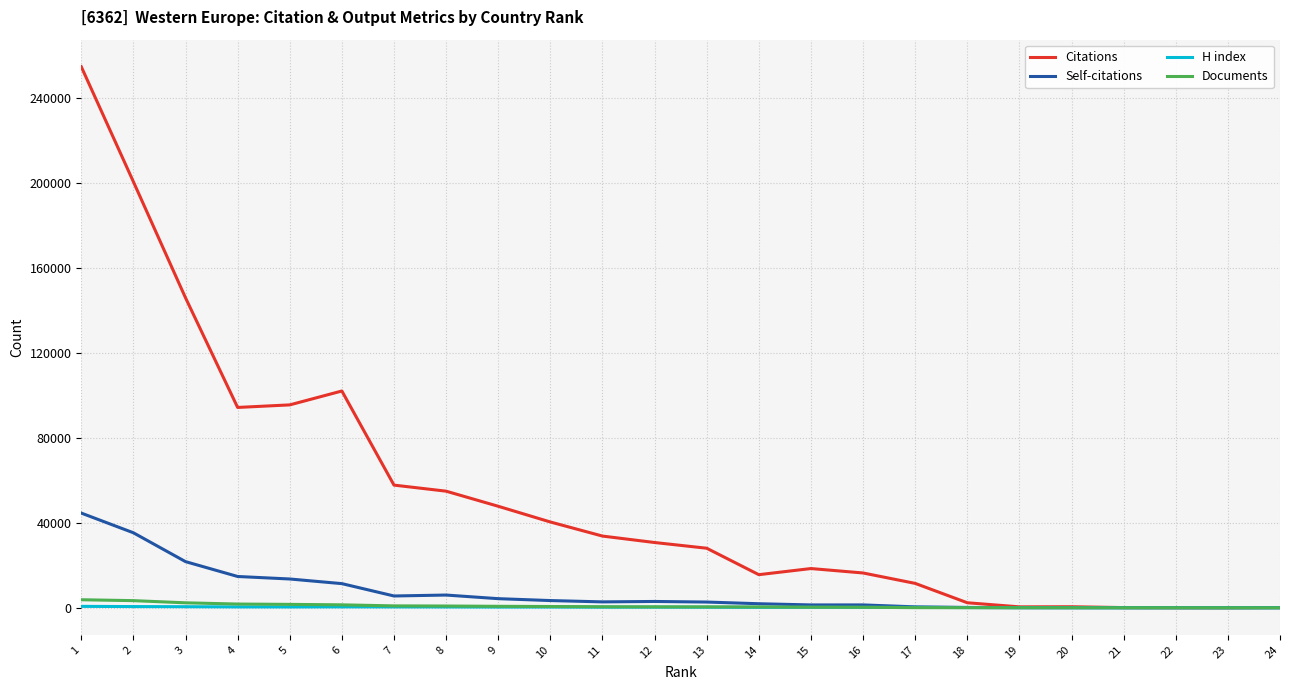

Which series has the largest range (max minus min)?

Citations